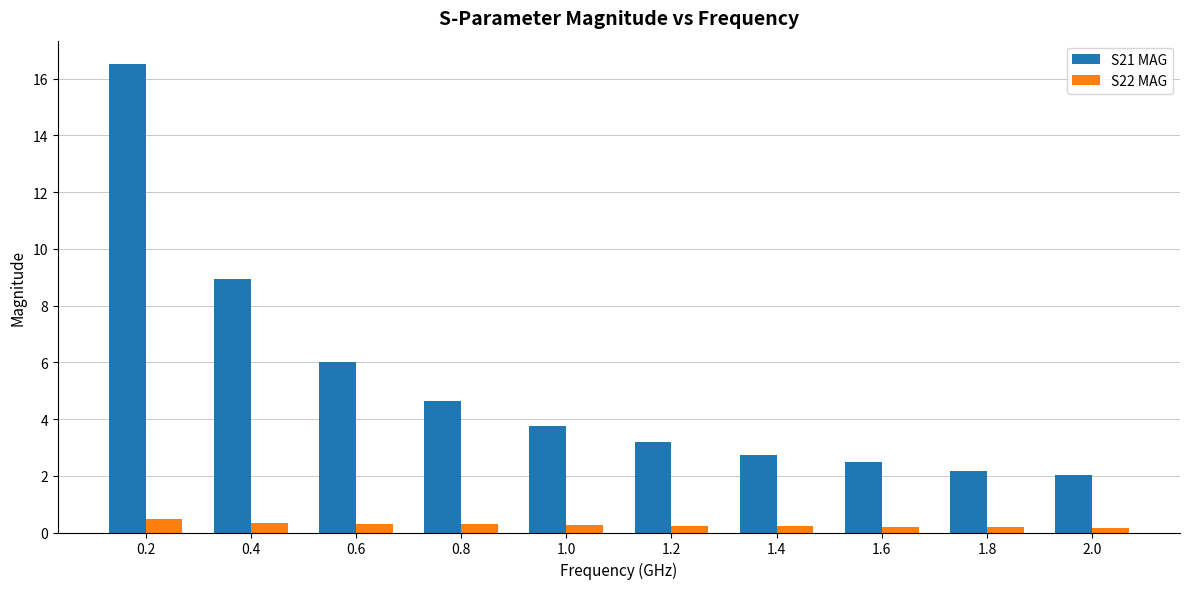

What is the label of the 2nd bar from the right?

1.8